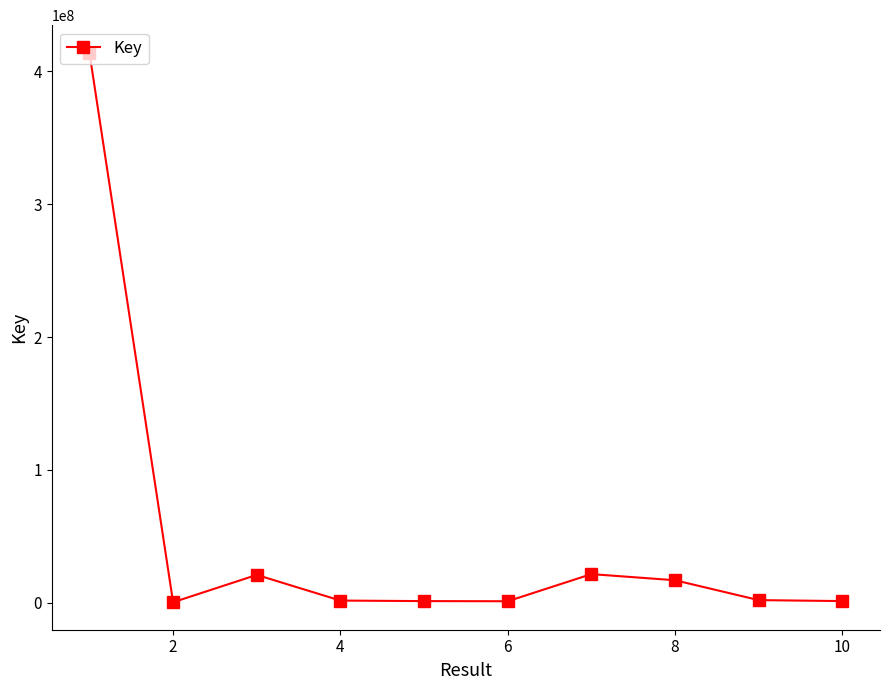

True or false: the data has more than 1 interior local peaks.

True